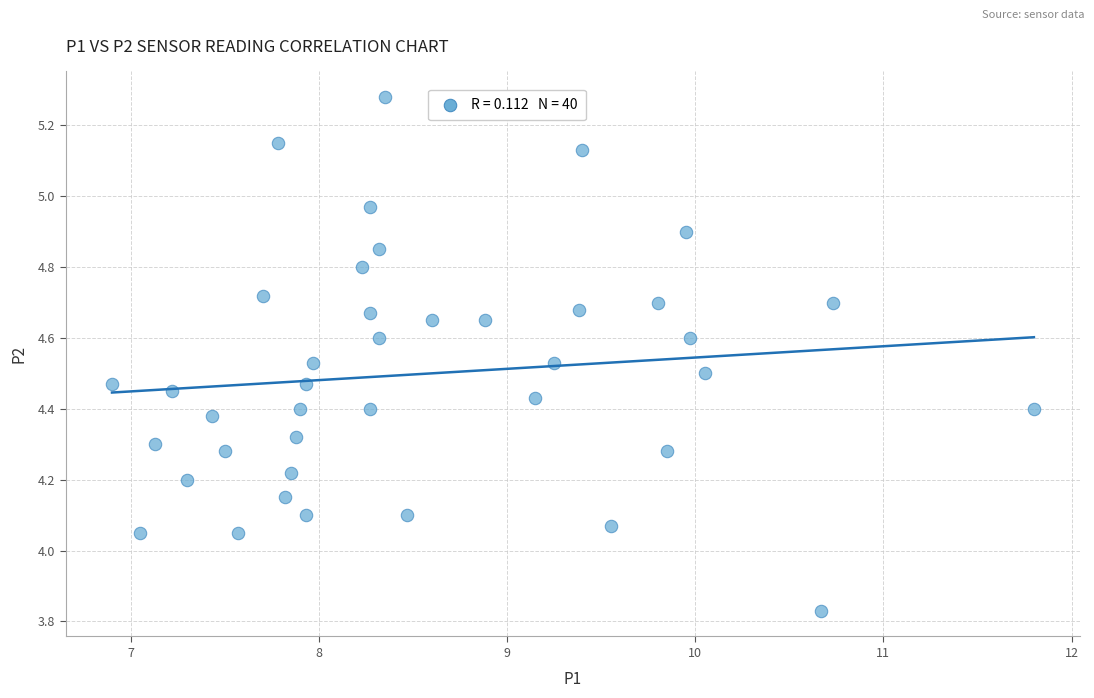

What is the range of X values (max minus min)?

4.9